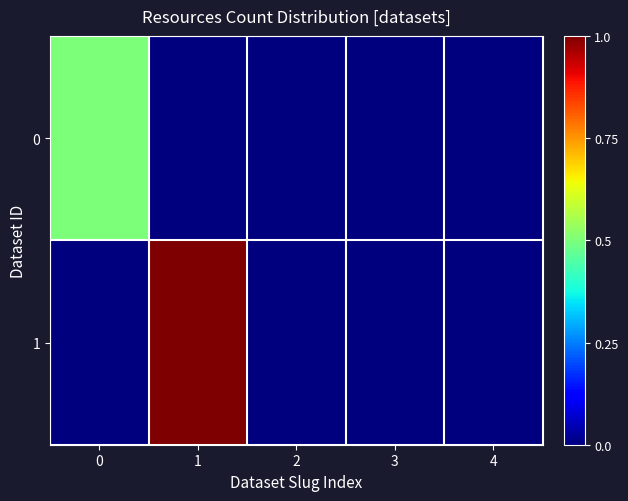

Which series has the largest total across all categories?

1